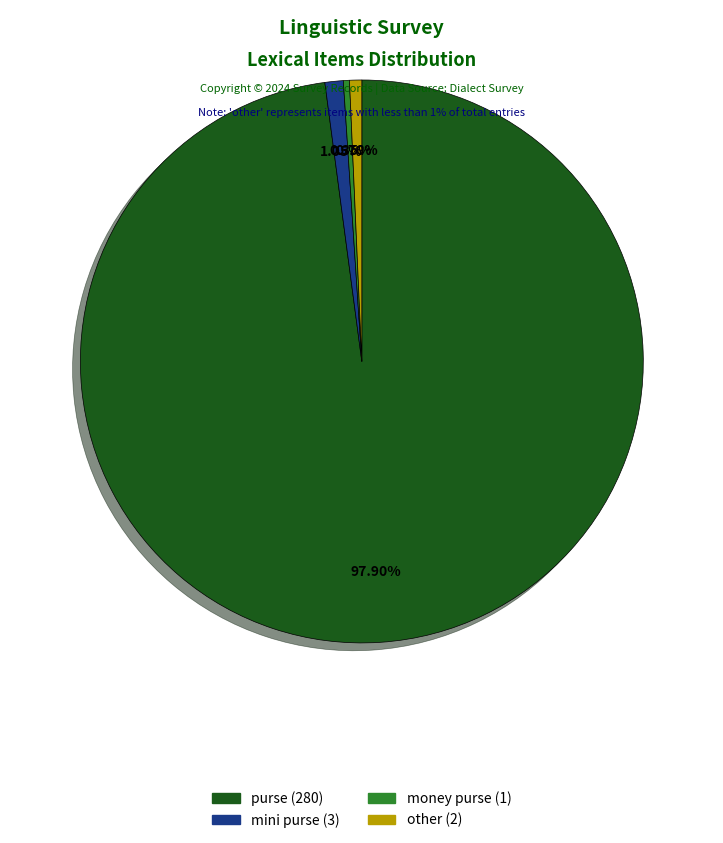

Which category has the biggest portion of the pie?

purse